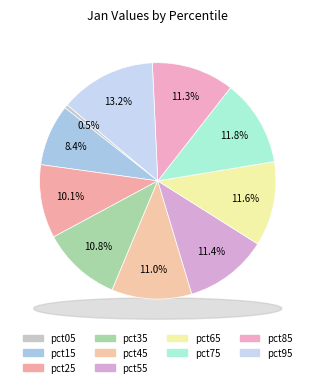

How much of the chart is everything except pct85?

88.7%